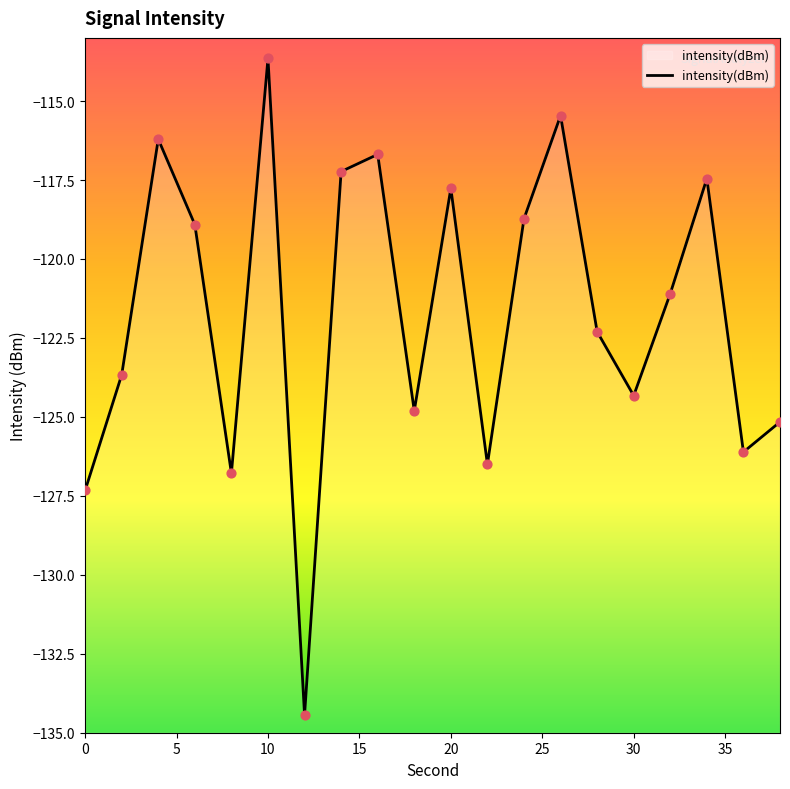

What is the change in value from 4 to 12?

-18.2